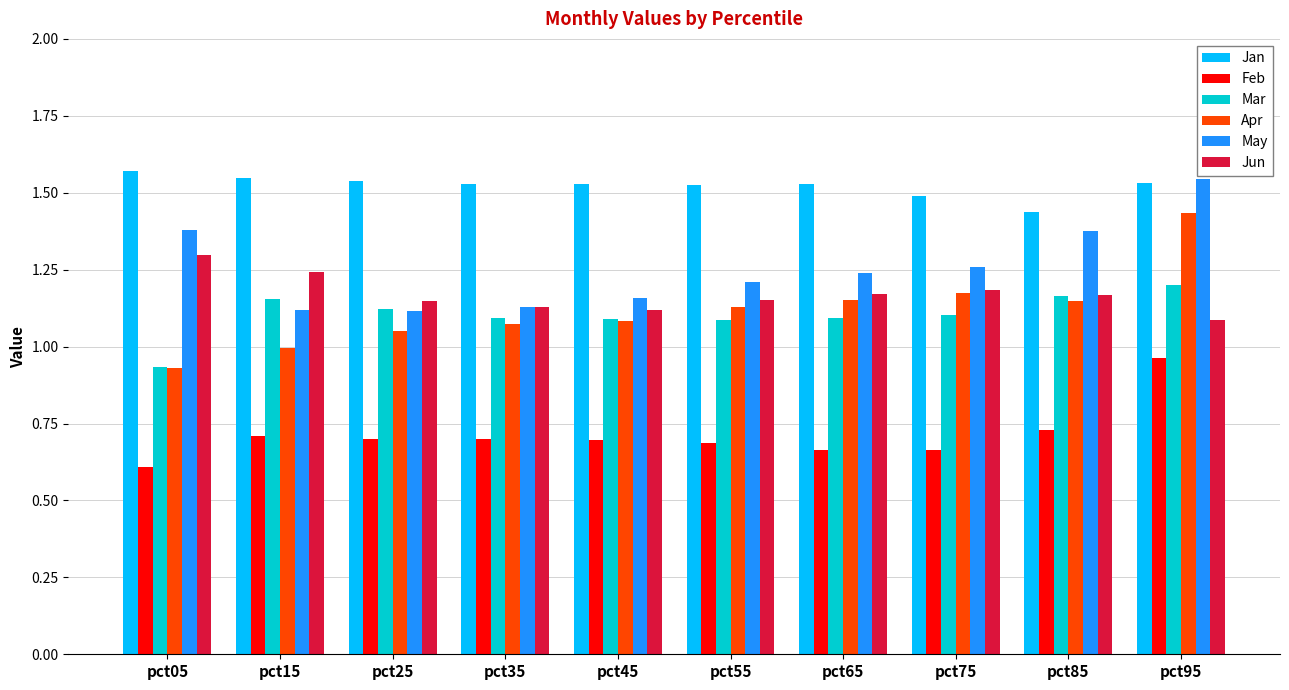

What is the difference between the highest and lowest values at pct35?

0.8